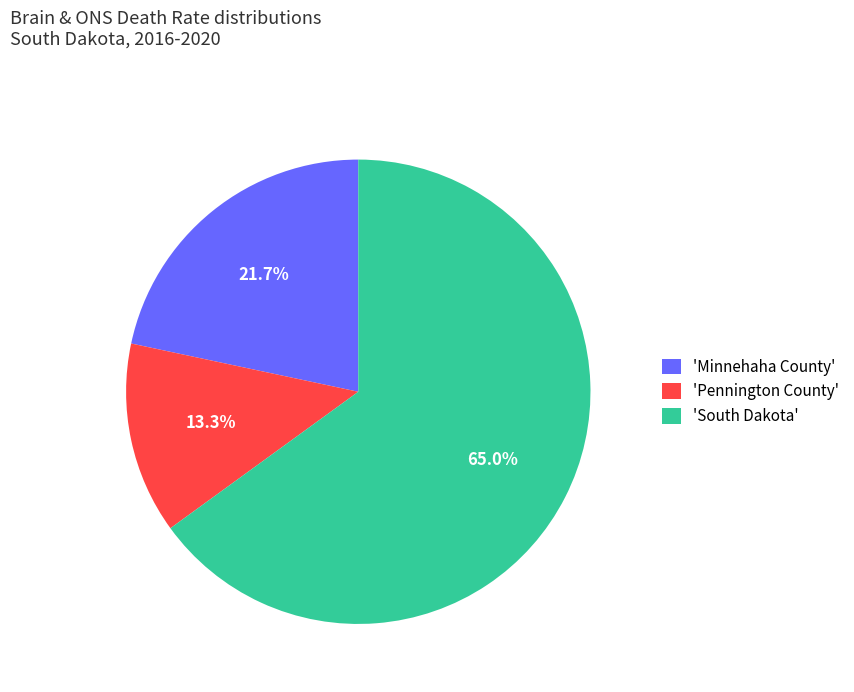

To the nearest percent, what is the difference between the largest and smallest slice percentages?

52%